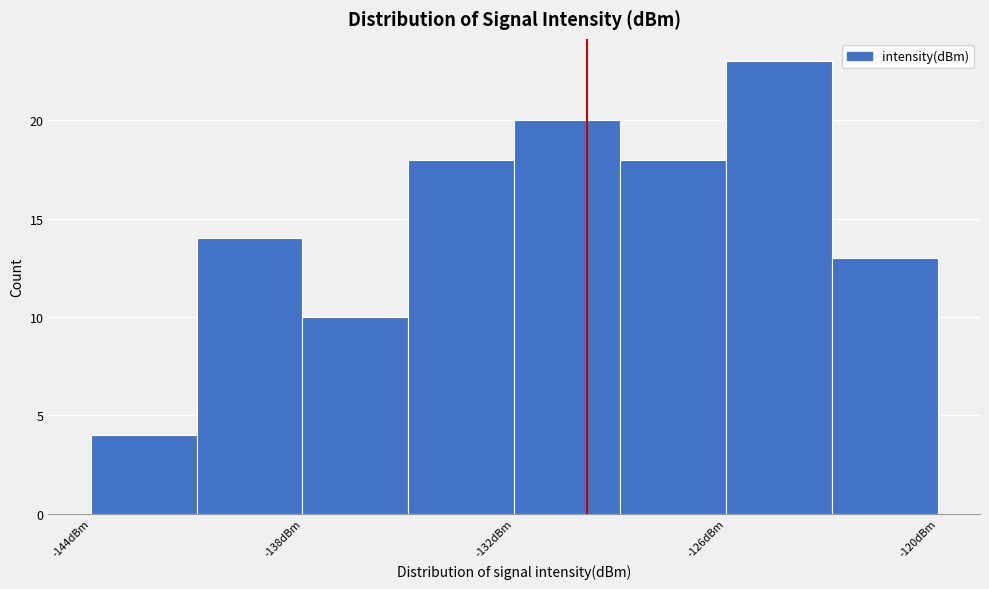

Read against the x-axis, roughly where is the centre of the tallest bar?

-124